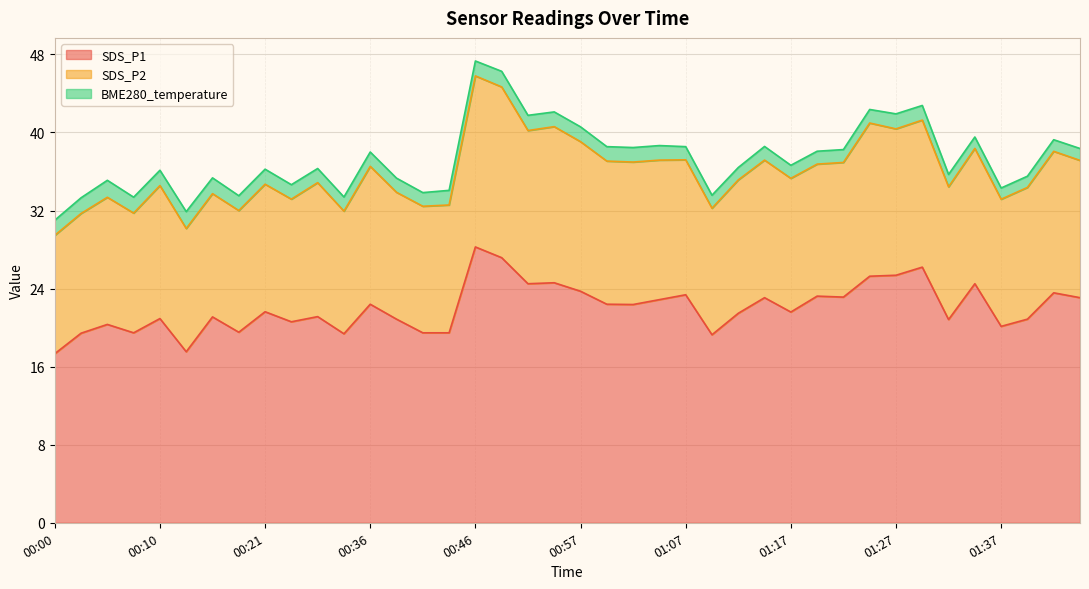

Where is the first local minimum for BME280_temperature?

00:10